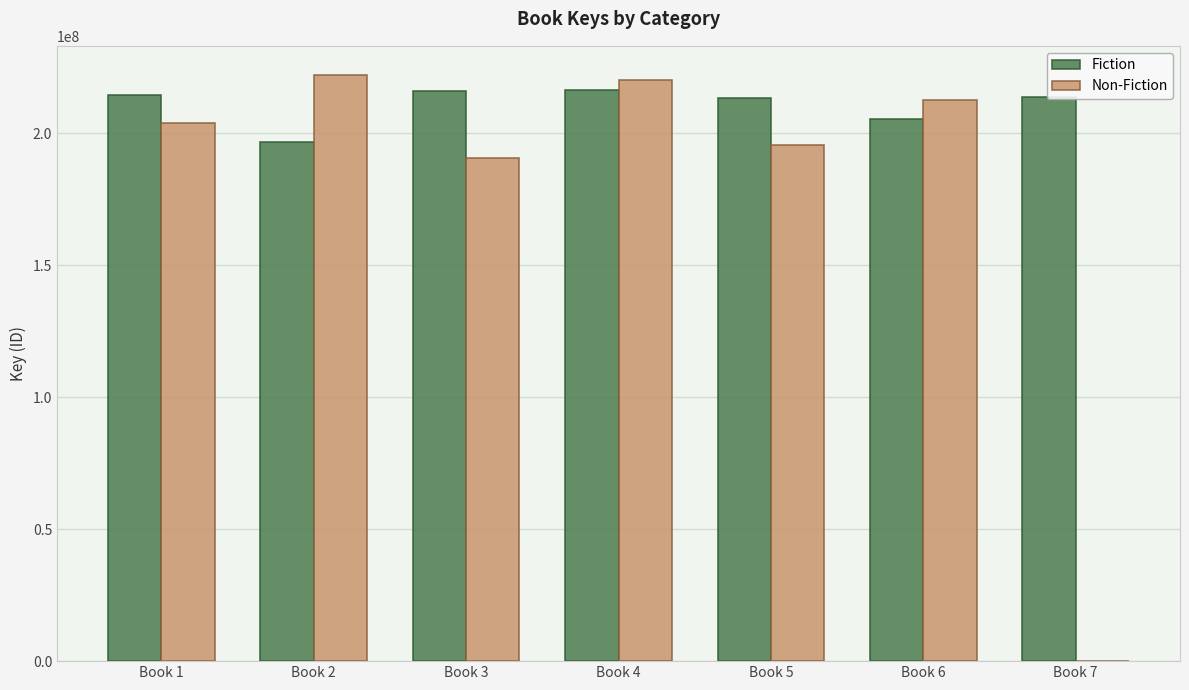

Is the value of Fiction at Book 1 greater than the value of Non-Fiction at Book 5?

Yes